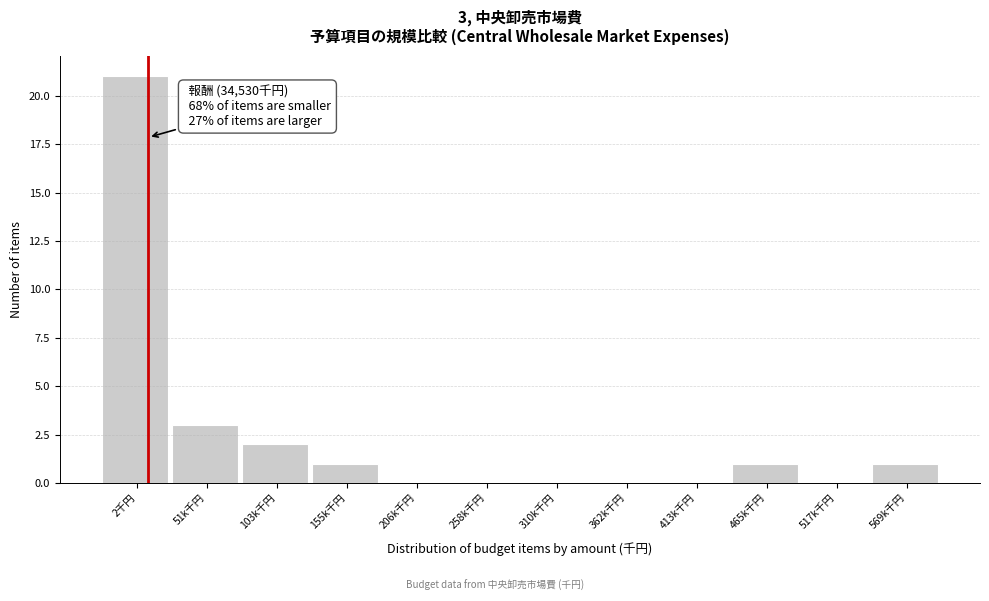

Reading right to left, list all the values displayed in this chart.

569k千円=1	517k千円=0	465k千円=1	413k千円=0	362k千円=0	310k千円=0	258k千円=0	206k千円=0	155k千円=1	103k千円=2	51k千円=3	2千円=21